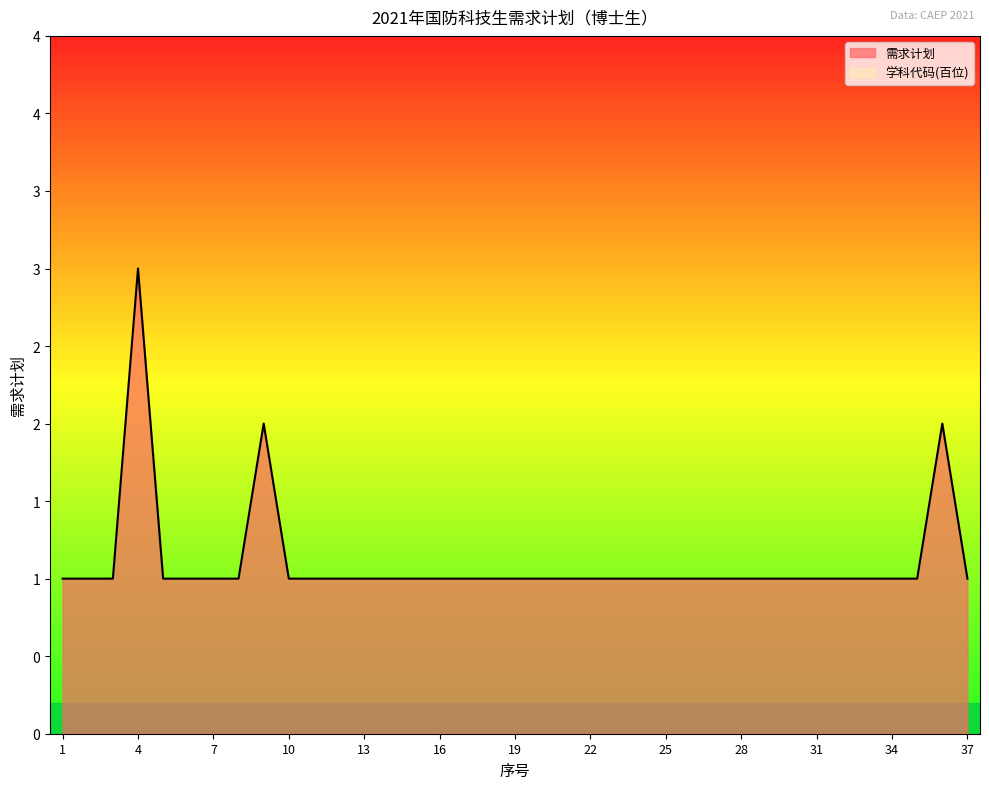

What is the maximum value shown in the chart?

3